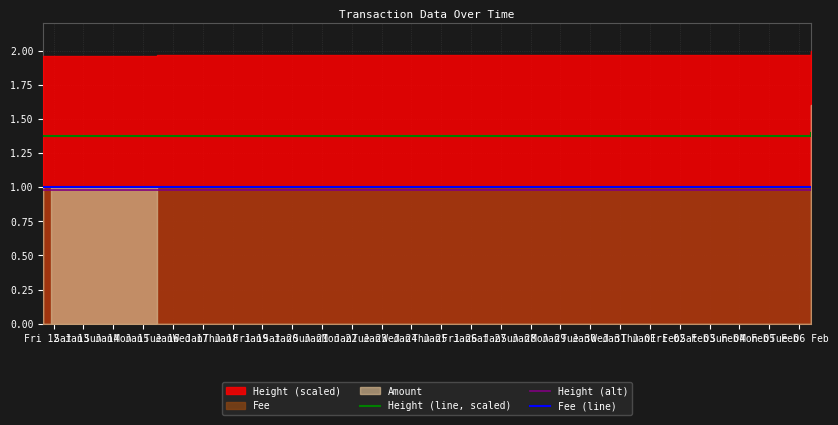

What is the maximum value for Height (alt)?

1.0